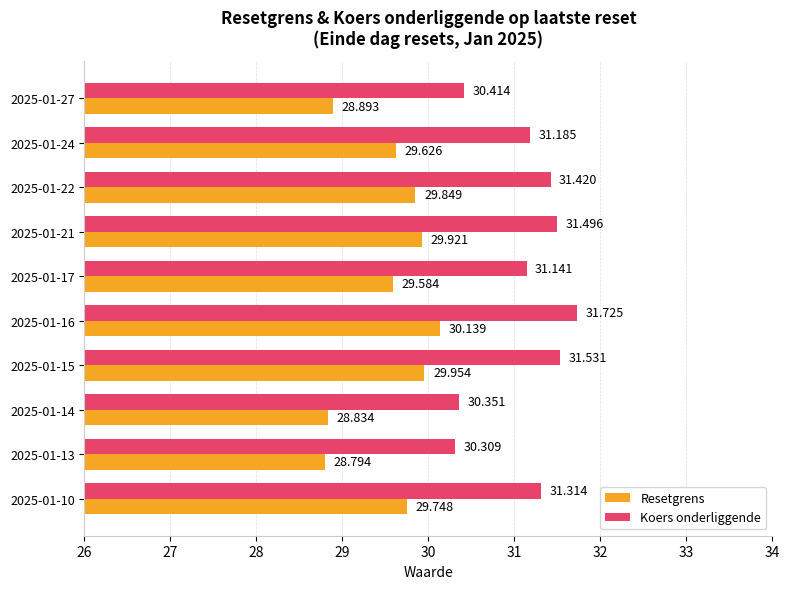

Between 2025-01-24 and 2025-01-14, which series saw the biggest shift?

Koers onderliggende